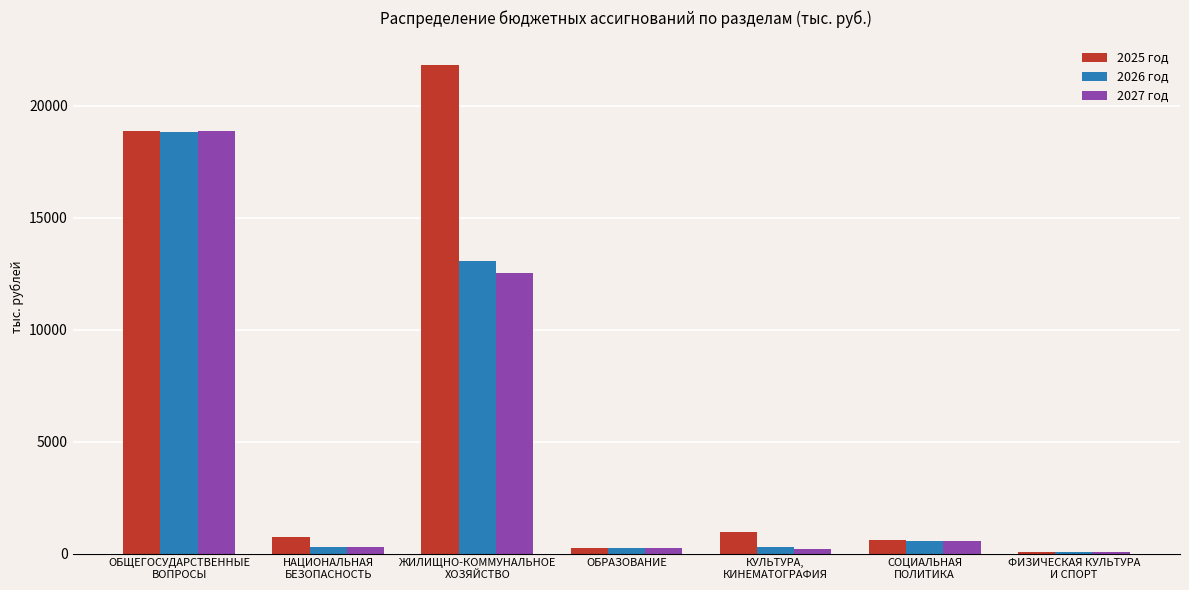

What is the highest value of the 2025 год series?

21820.0